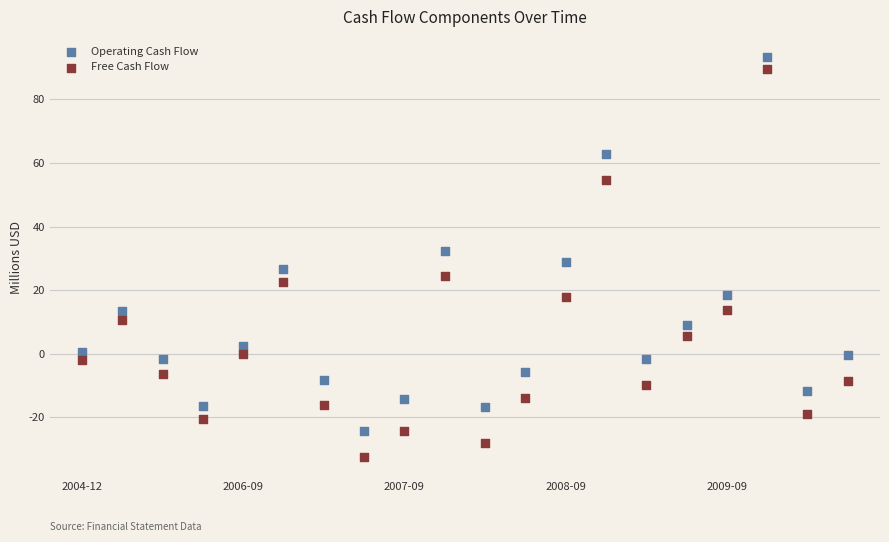

Across all data points, what is the range of Y values (max minus min)?

125.9